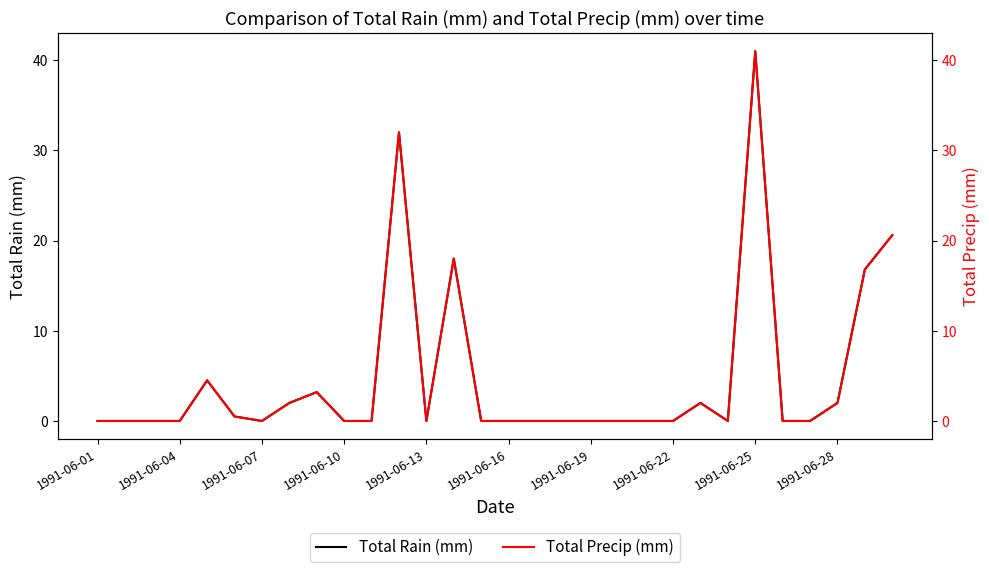

What are all the series names shown in the legend?

Total Rain (mm), Total Precip (mm)